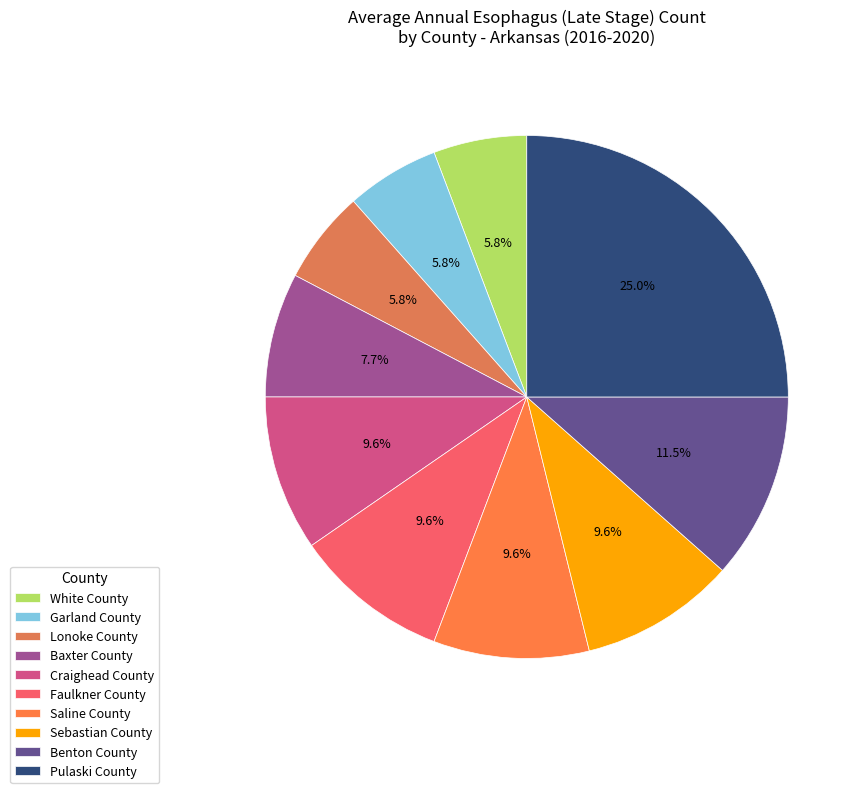

How many slices are in this pie chart?

10